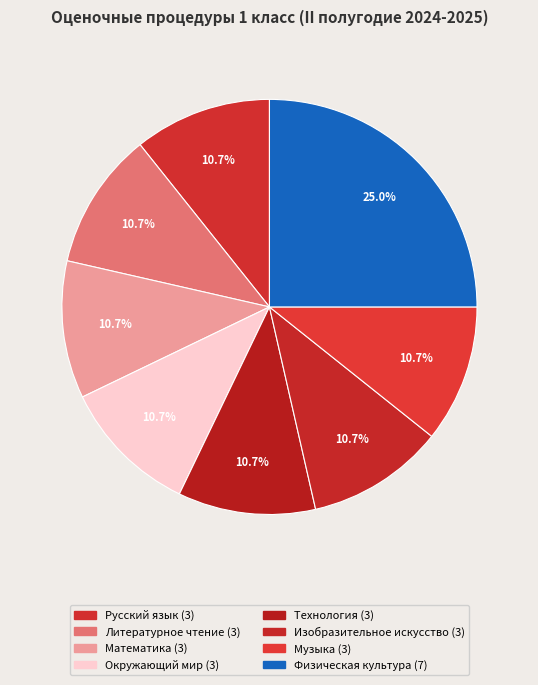

Is it true that Русский язык is 11% of the pie?

True